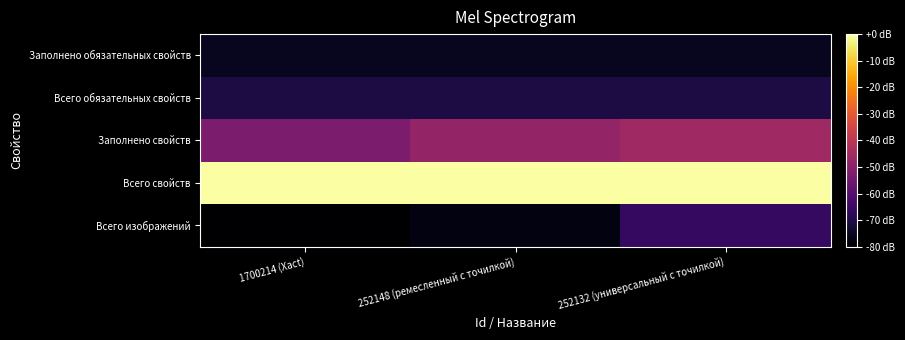

Between 252148 (ремесленный с точилкой) and 252132 (универсальный с точилкой), which is larger?

252132 (универсальный с точилкой)